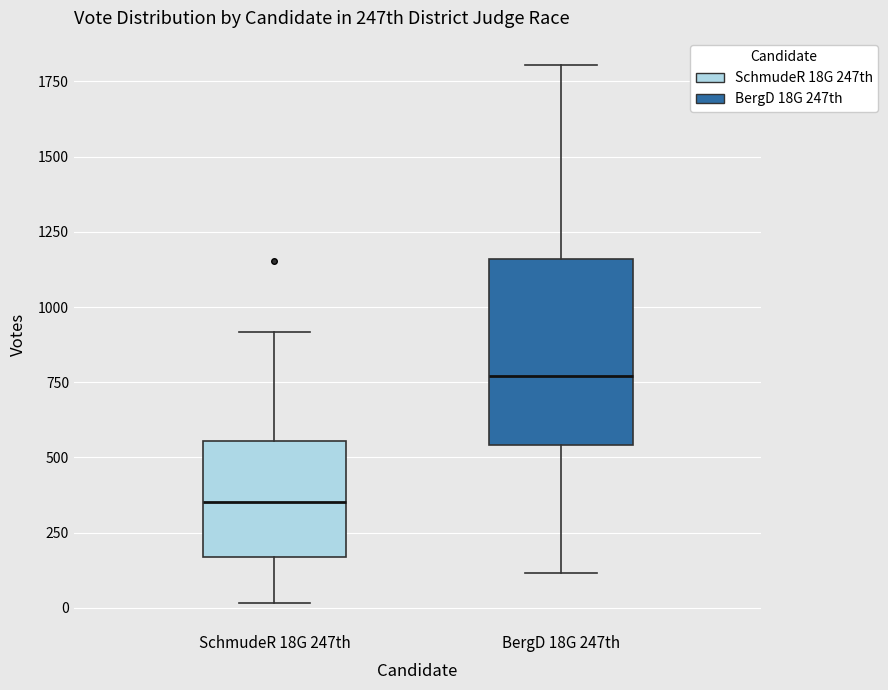

Reading left to right, read every box against the y-axis: the position of its median line, the range the box covers, and the ends of its whiskers. The values are not printed on the chart, so give them approximately, as read against the axis.

SchmudeR 18G 247th: median 350, box 150 to 550, whiskers 0 to 900
BergD 18G 247th: median 750, box 550 to 1150, whiskers 100 to 1800